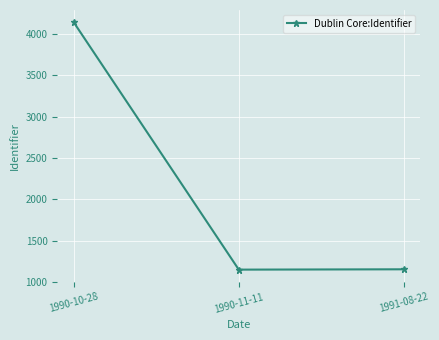

What is the ratio of the value at 1990-11-11 to the value at 1991-08-22?

1.0